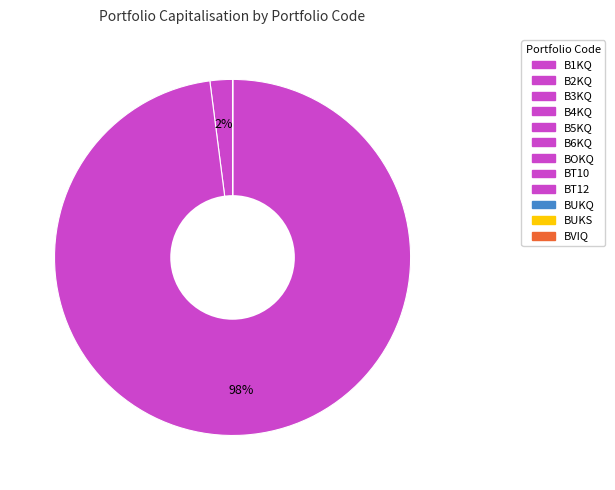

How many slices are in this pie chart?

12